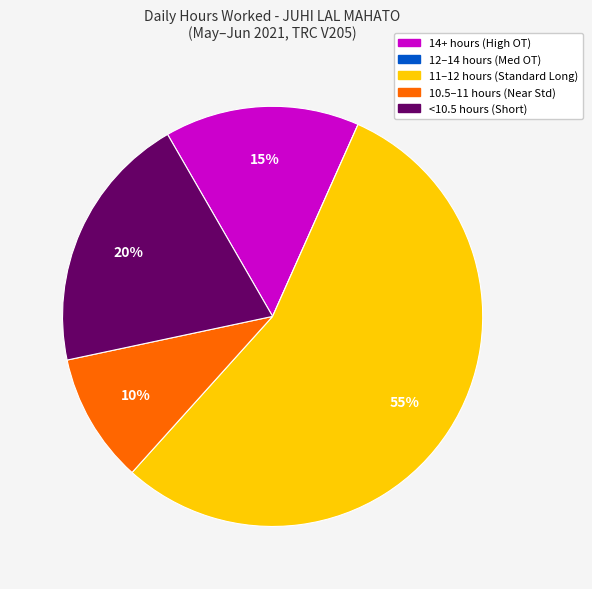

Is there any slice that represents more than half of the pie?

Yes